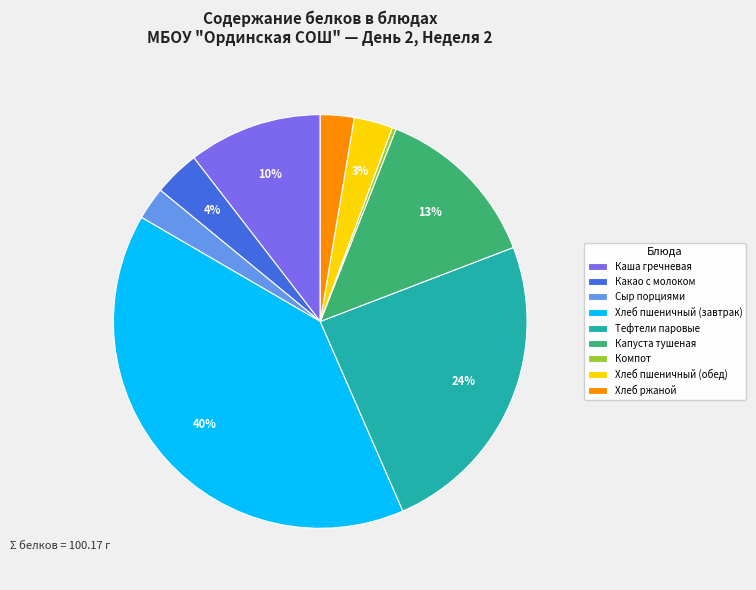

To the nearest percent, what is the combined percentage of Хлеб ржаной and Компот?

3%